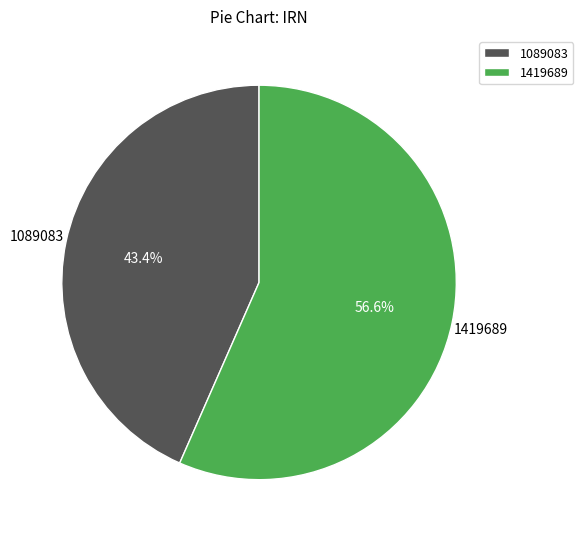

Between 1419689 and 1089083, which is larger?

1419689